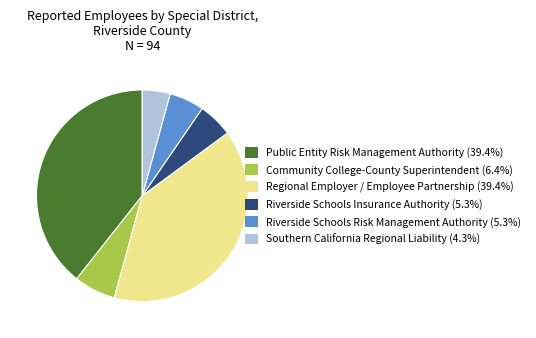

Does any single category account for the majority?

No